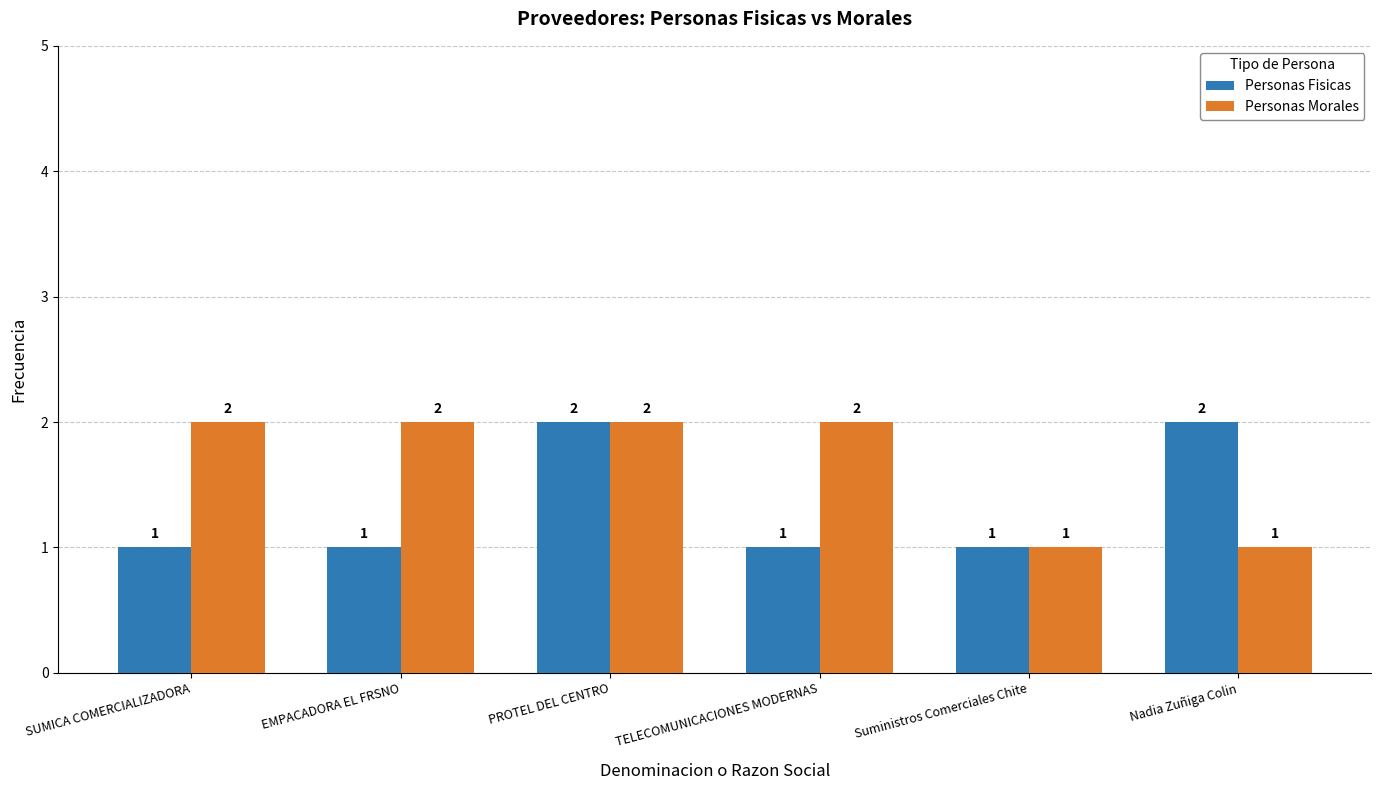

What is the sum of the Personas Morales values at SUMICA COMERCIALIZADORA and EMPACADORA EL FRSNO?

4